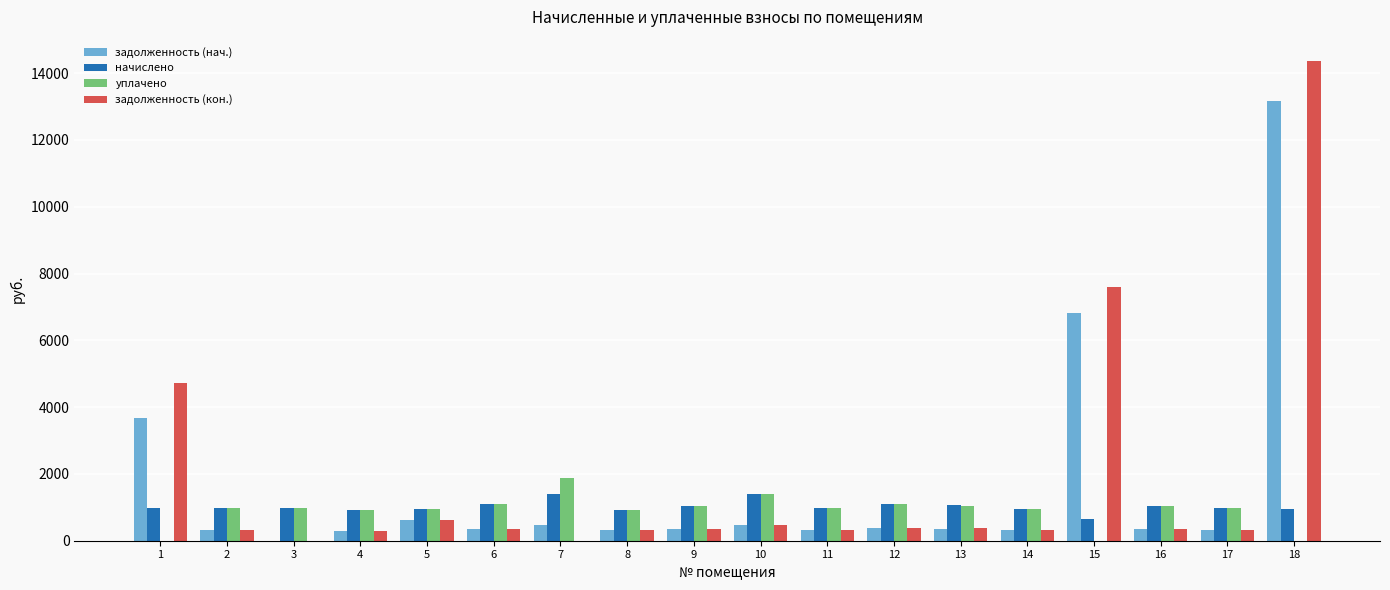

Between 14 and 15, which series saw the biggest shift?

задолженность (кон.)